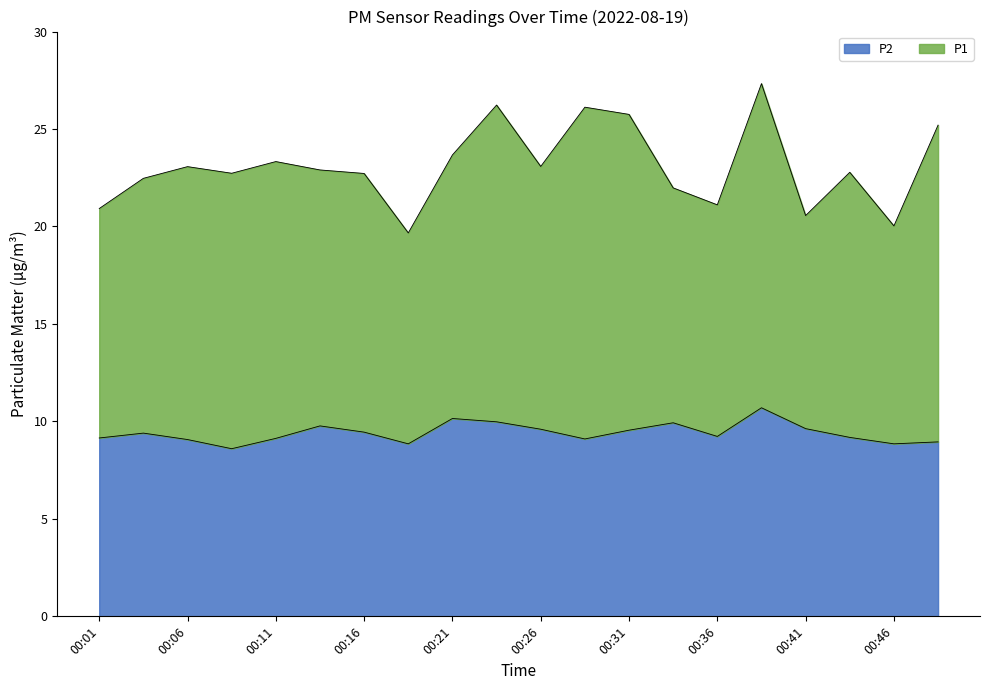

What is the average value?

9.4